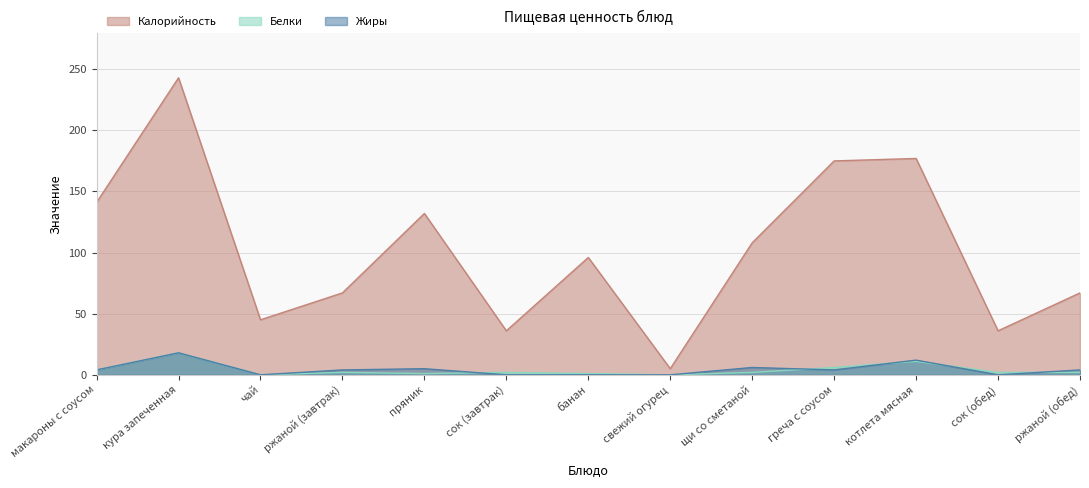

What is the average value of the Белки series?

4